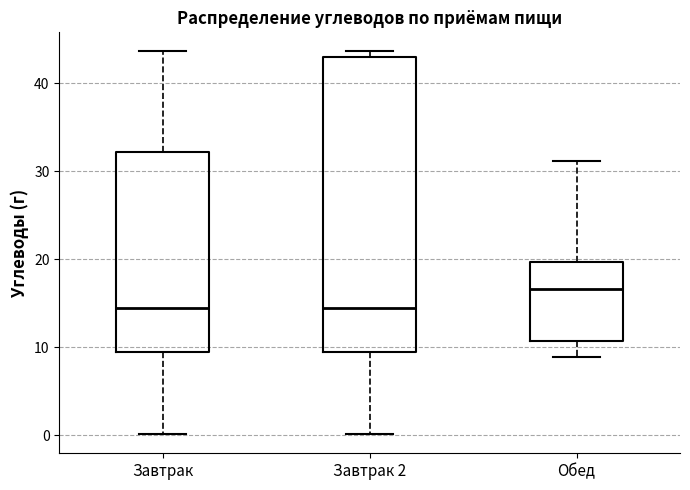

Which box is the tallest, from its lower edge to its upper edge?

Завтрак 2